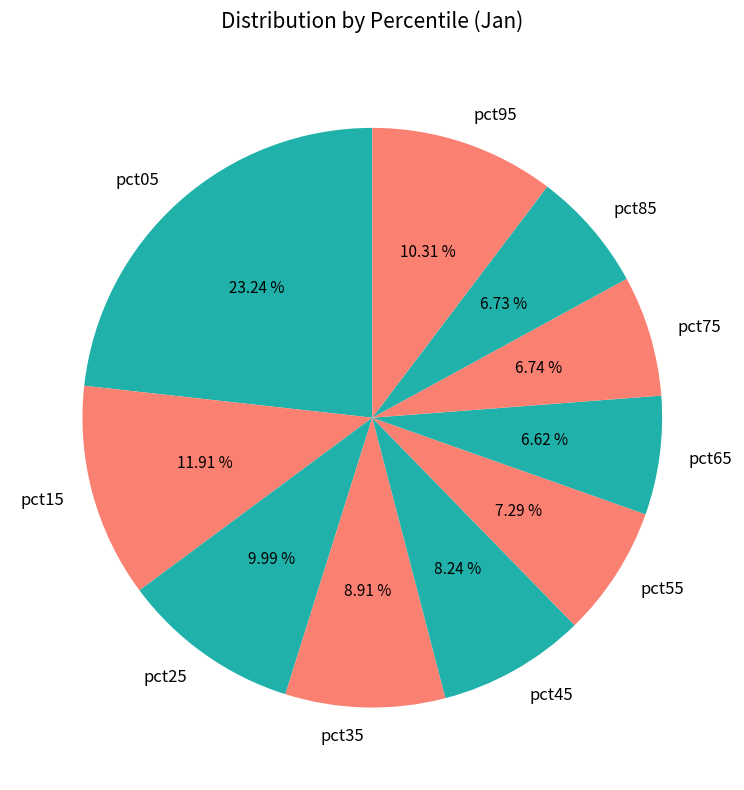

What is the total percentage of pct65 and pct15?

18.5%